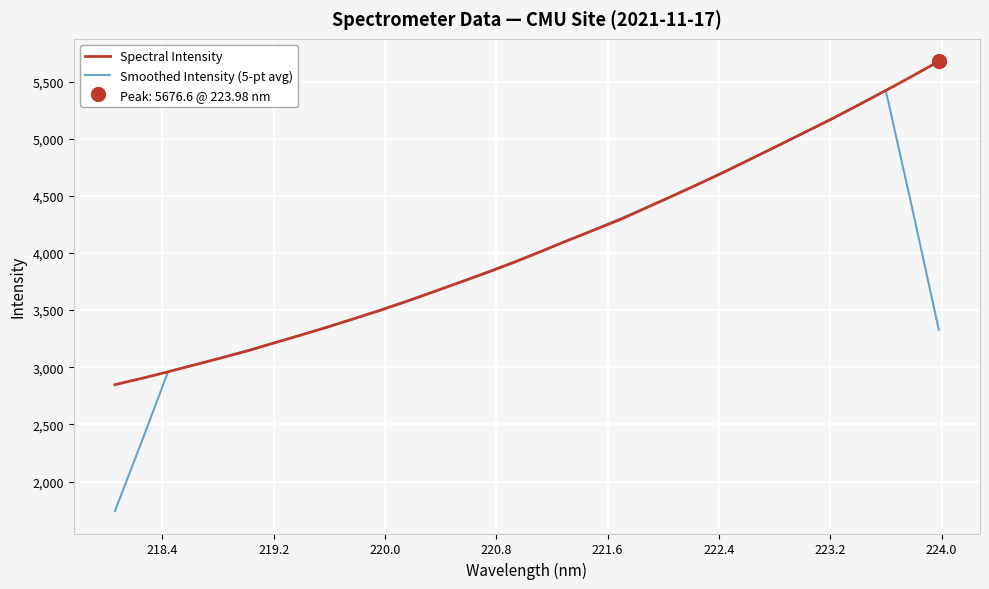

True or false: Spectral Intensity has more than 2 interior local peaks.

False